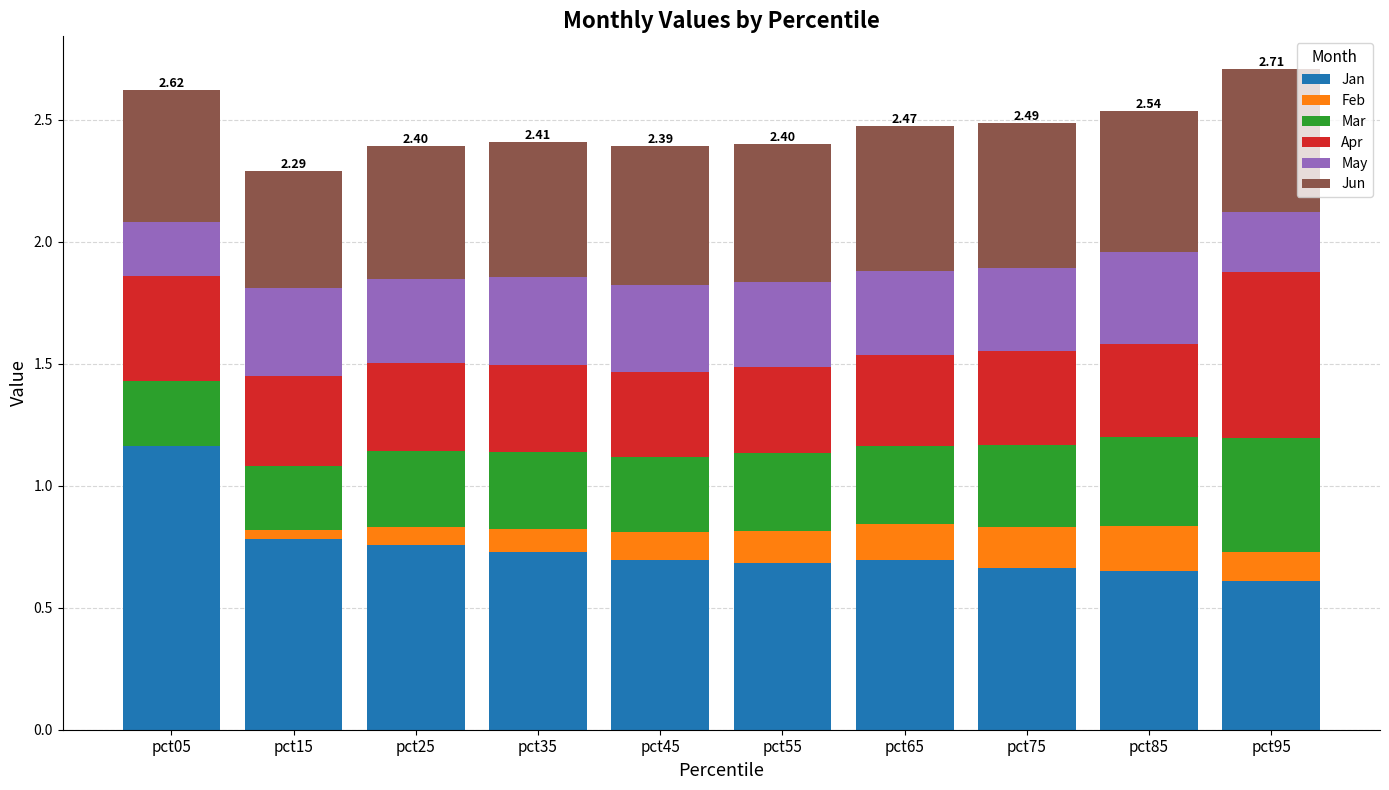

What is the approximate value of Apr at pct85?

0.4